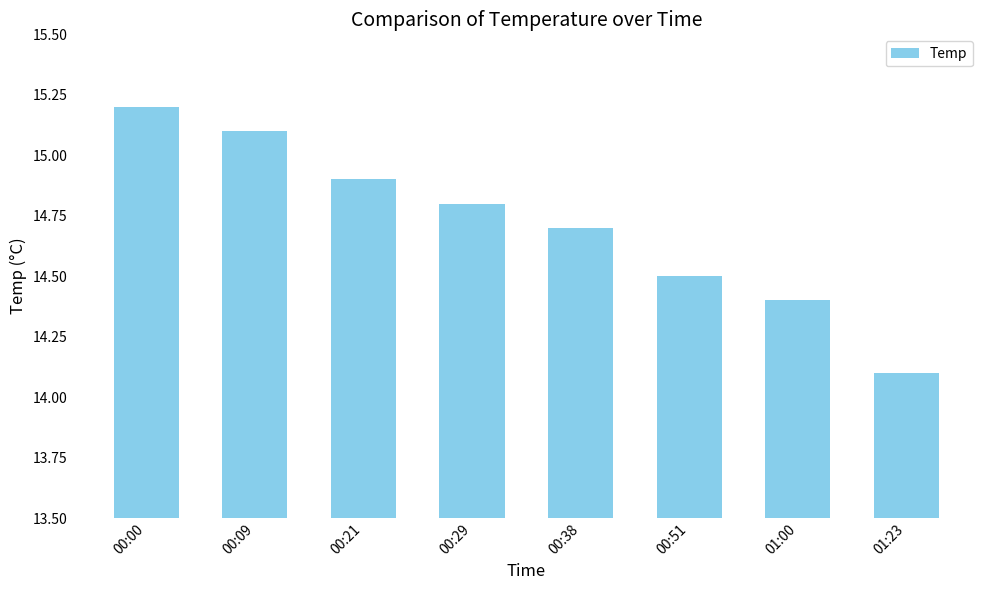

What is the difference between the values at 00:29 and 00:09?

0.3